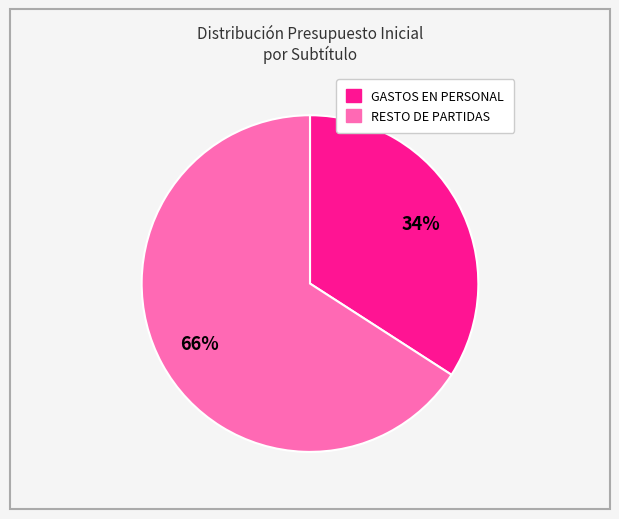

Which category has the smallest portion of the pie?

GASTOS EN PERSONAL